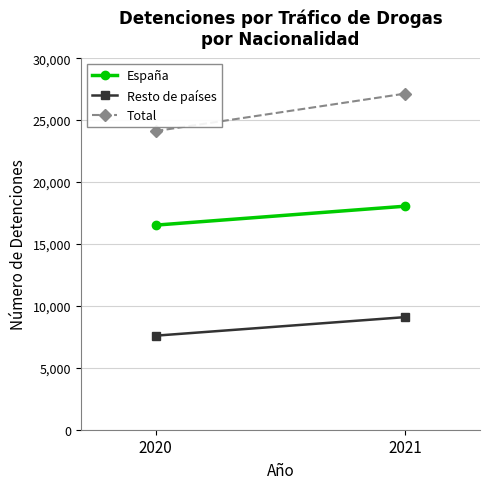

What is the sum of all España values?

34569